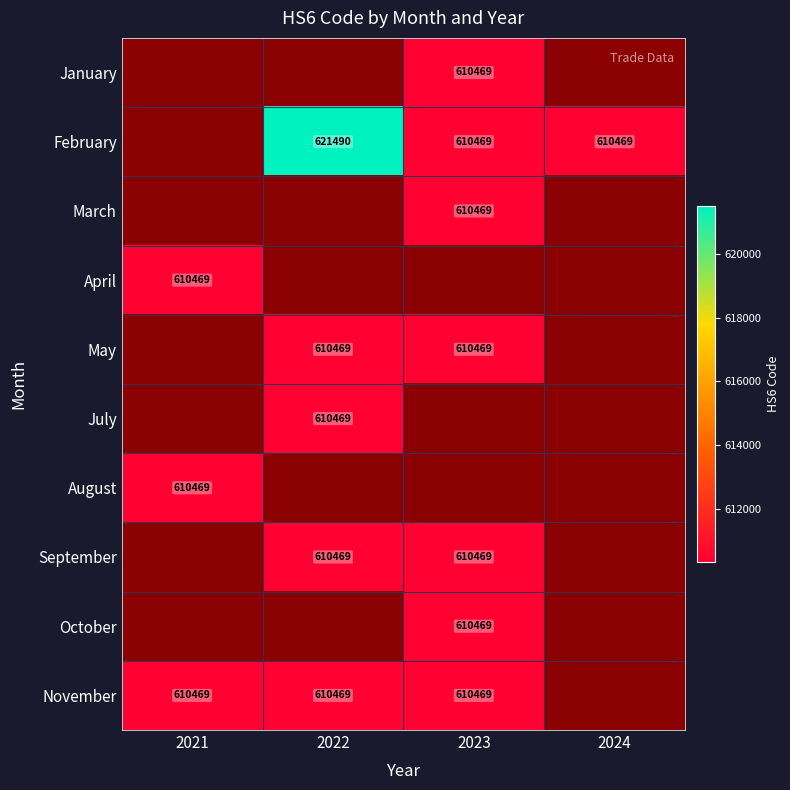

Is it true that February equals 610469 at 2024?

True